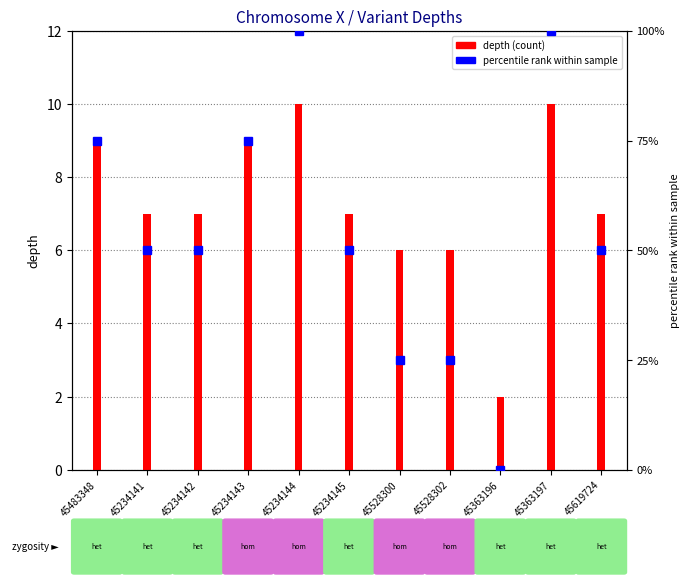

List the labels in order of value, smallest first.

45363196, 45528300, 45528302, 45234141, 45234142, 45234145, 45619724, 45483348, 45234143, 45234144, 45363197